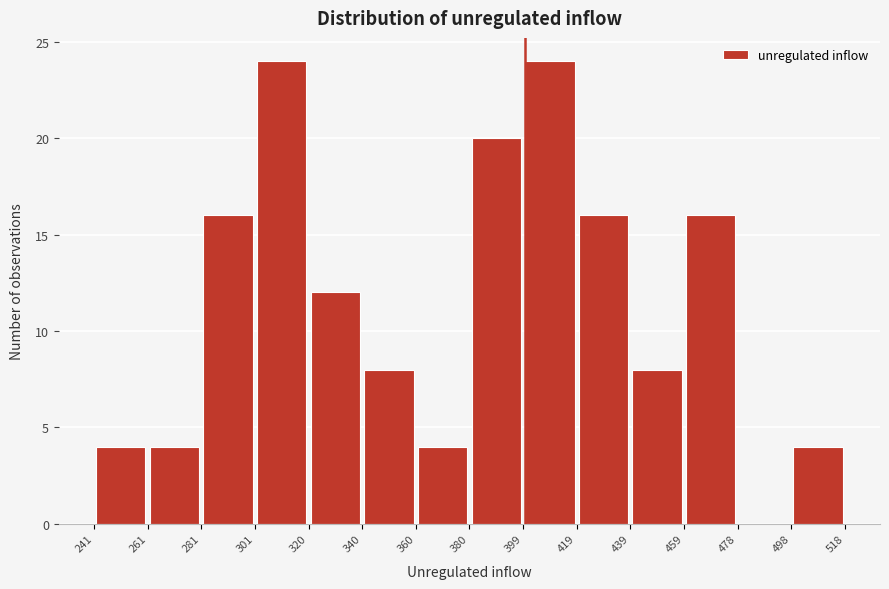

What is the height of the bar covering 281 to 301 on the x-axis? The values are not printed on the chart, so give them approximately, as read against the axis.

16